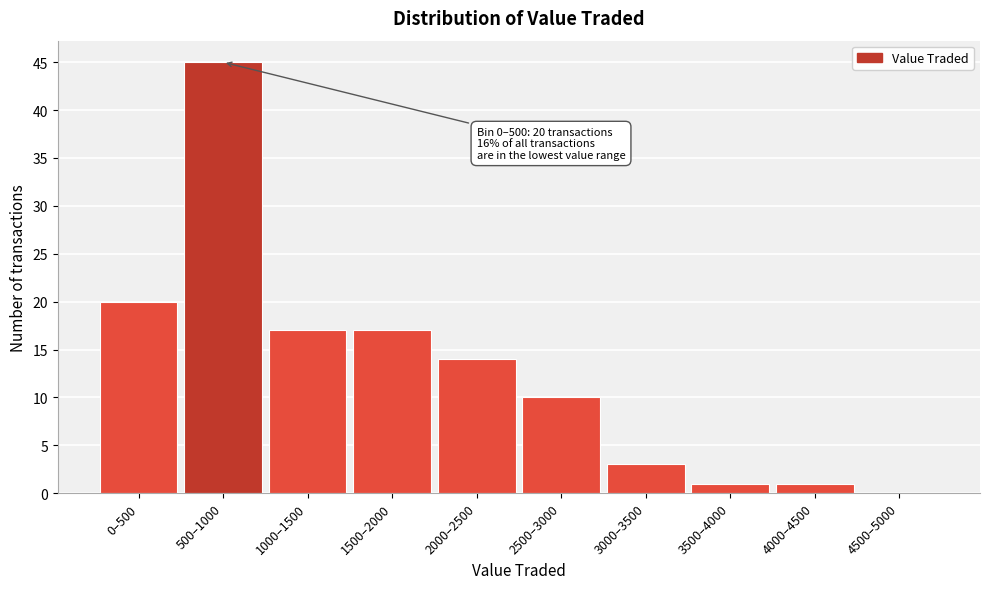

Reading left to right, transcribe all the data shown in this chart.

0–500=20	500–1000=45	1000–1500=17	1500–2000=17	2000–2500=14	2500–3000=10	3000–3500=3	3500–4000=1	4000–4500=1	4500–5000=0